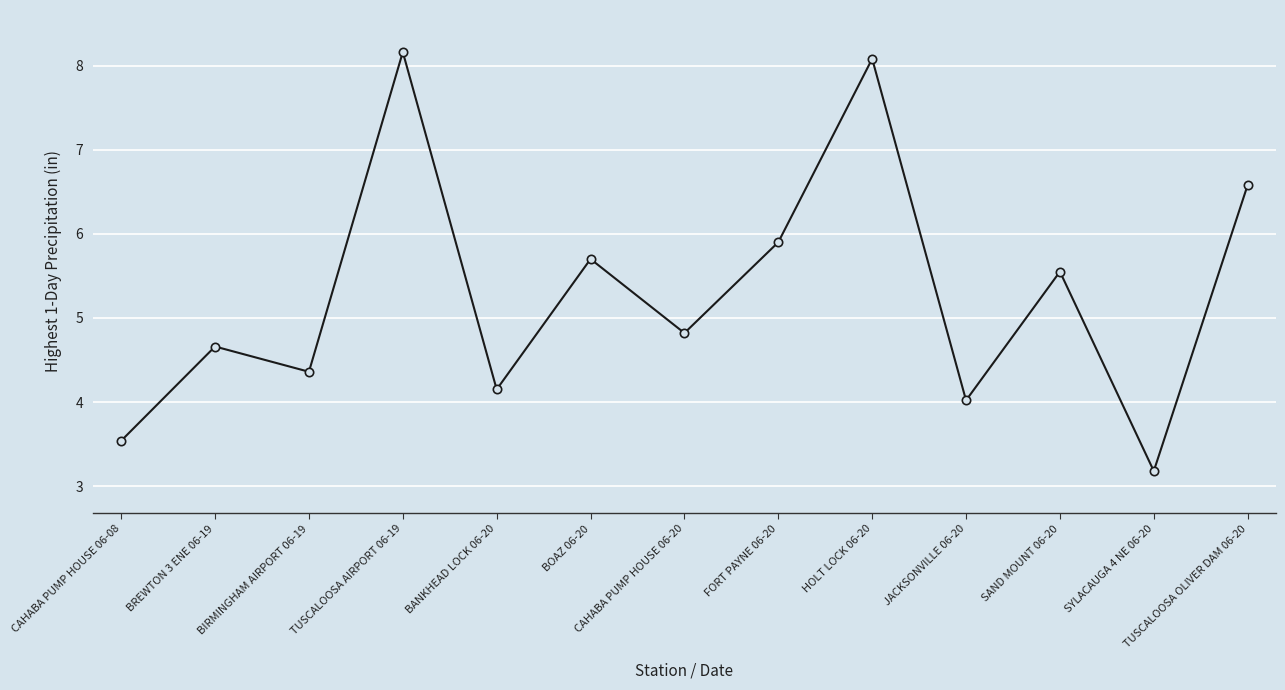

What is the difference between the values at FORT PAYNE 06-20 and HOLT LOCK 06-20?

2.2